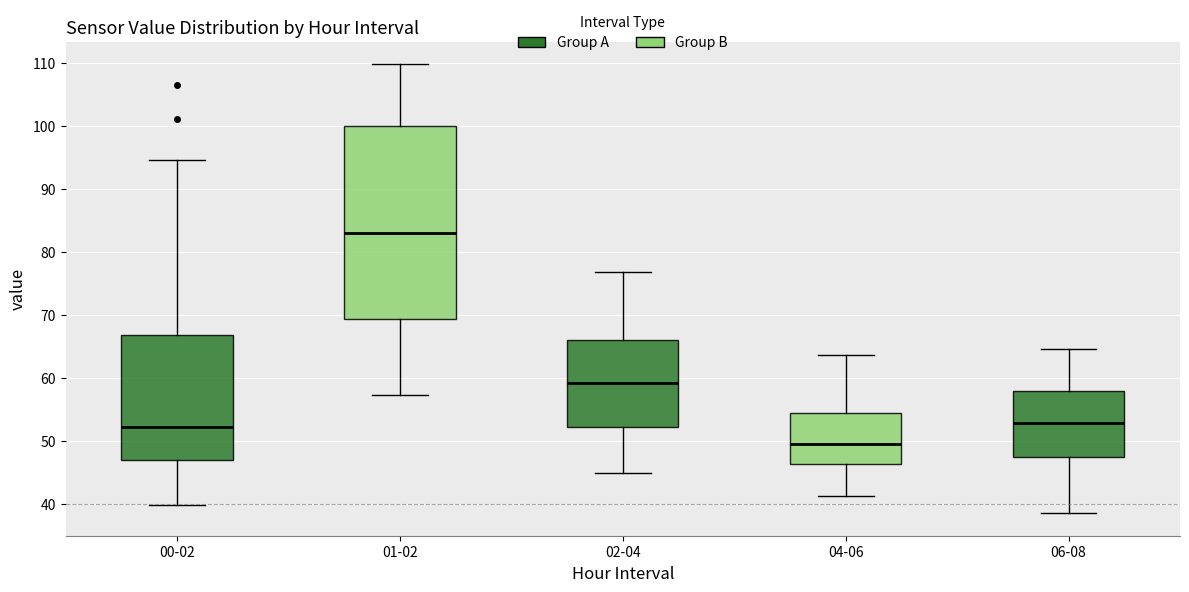

Reading left to right, transcribe this box plot: for each box, give where its median line is, the range the box spans, and where its two whiskers end, as read against the y-axis. The values are not printed on the chart, so give them approximately, as read against the axis.

00-02: median 52, box 47 to 67, whiskers 40 to 95
01-02: median 83, box 69 to 100, whiskers 57 to 110
02-04: median 59, box 52 to 66, whiskers 45 to 77
04-06: median 49, box 46 to 54, whiskers 41 to 64
06-08: median 53, box 47 to 58, whiskers 39 to 65